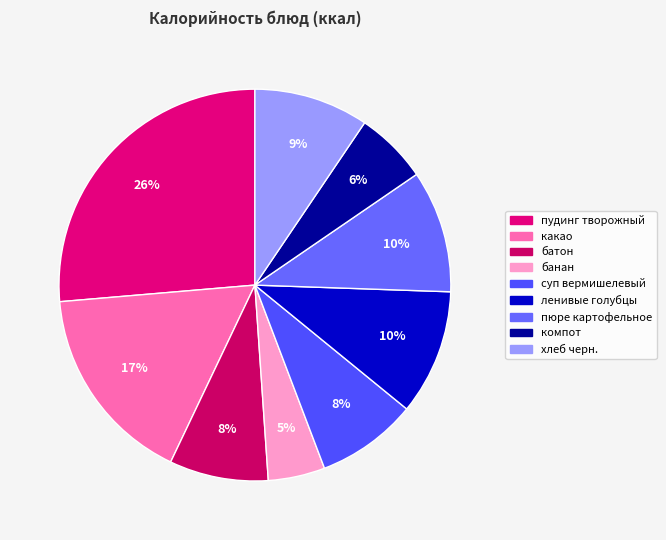

The какао slice represents 17% of the pie. True or false?

True